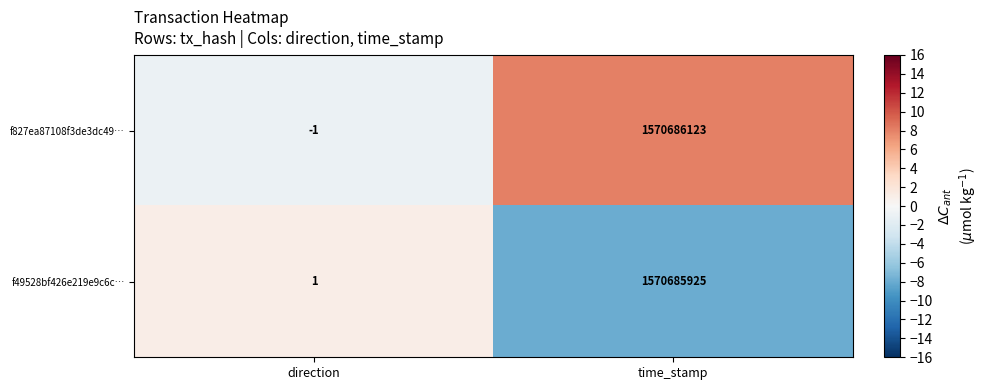

What is the sum of all f827ea87108f3de3dc49… values?

1570686122